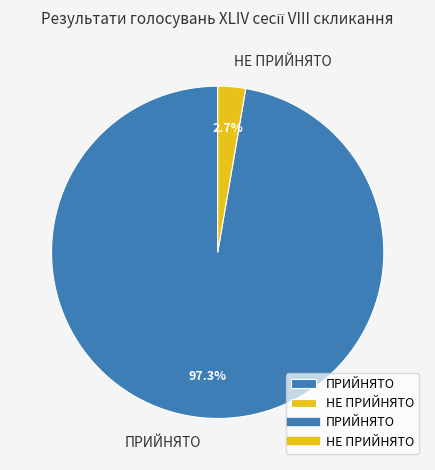

To the nearest percent, what is the difference between the largest and smallest slice percentages?

95%